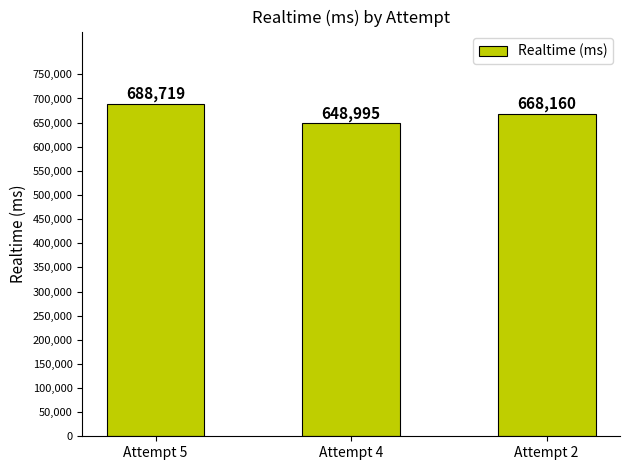

What is the average value?

668625